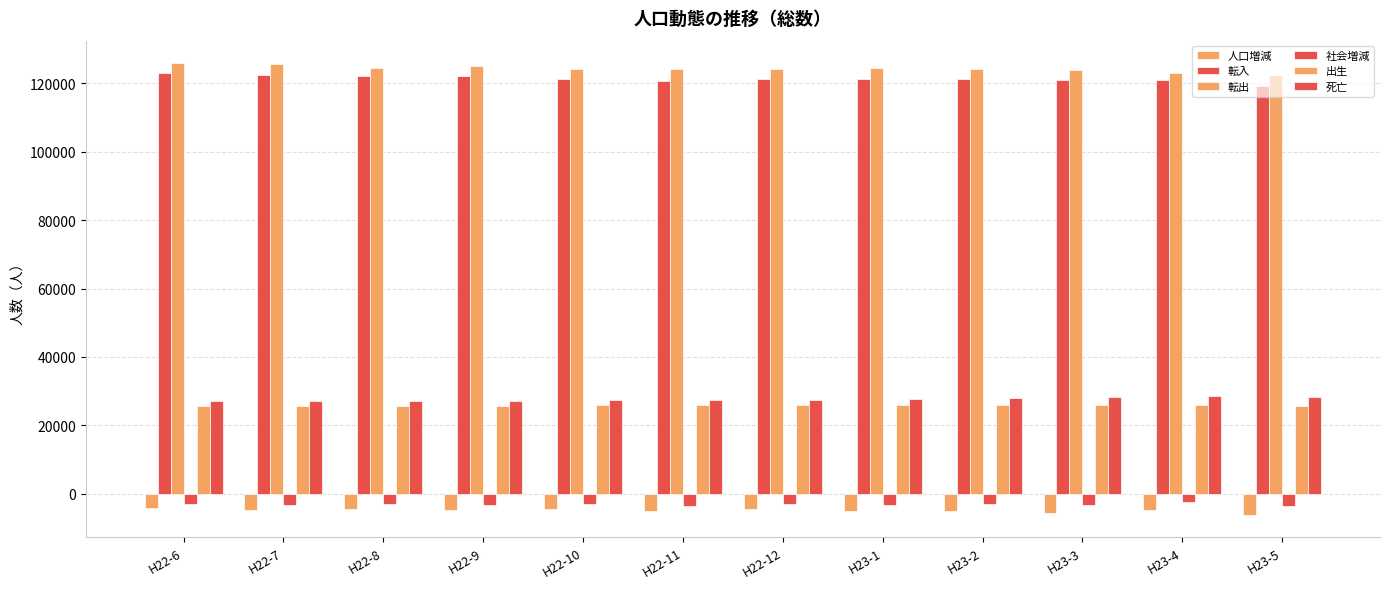

Between H22-9 and H23-5, which series saw the biggest shift?

転入